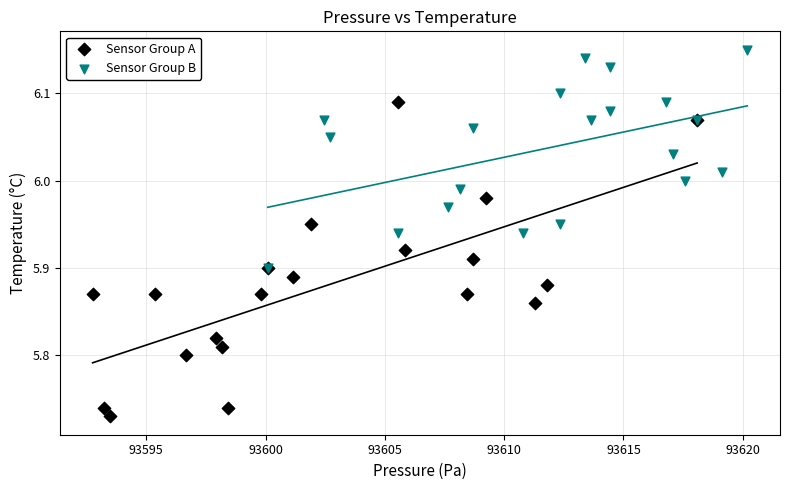

What are all the series names shown in the legend?

Sensor Group A, Sensor Group B